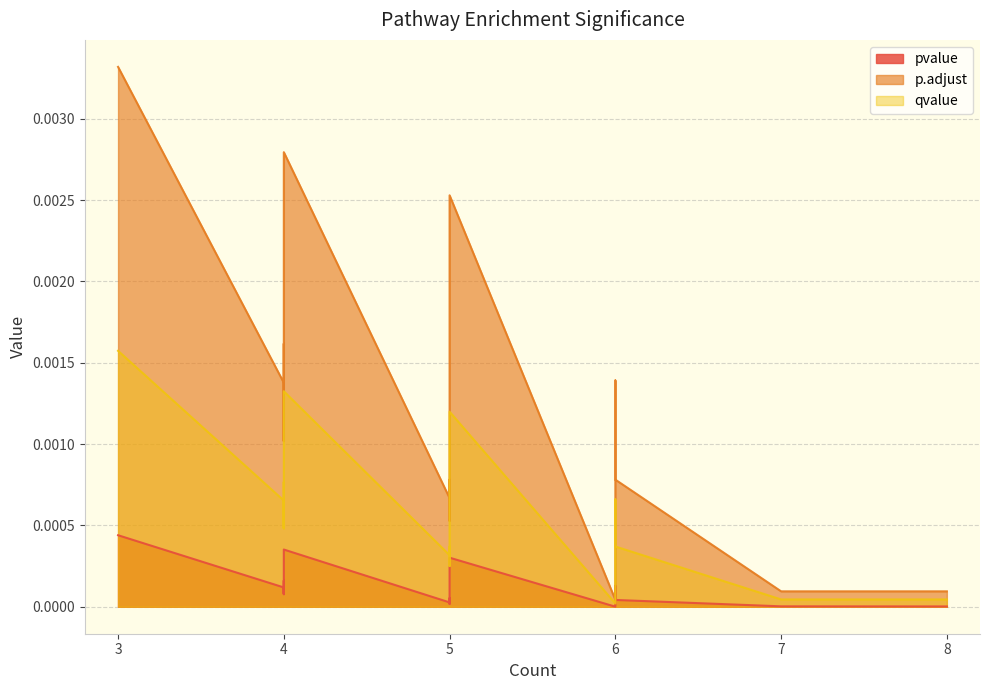

Where is pvalue nearest to the value 0?

6